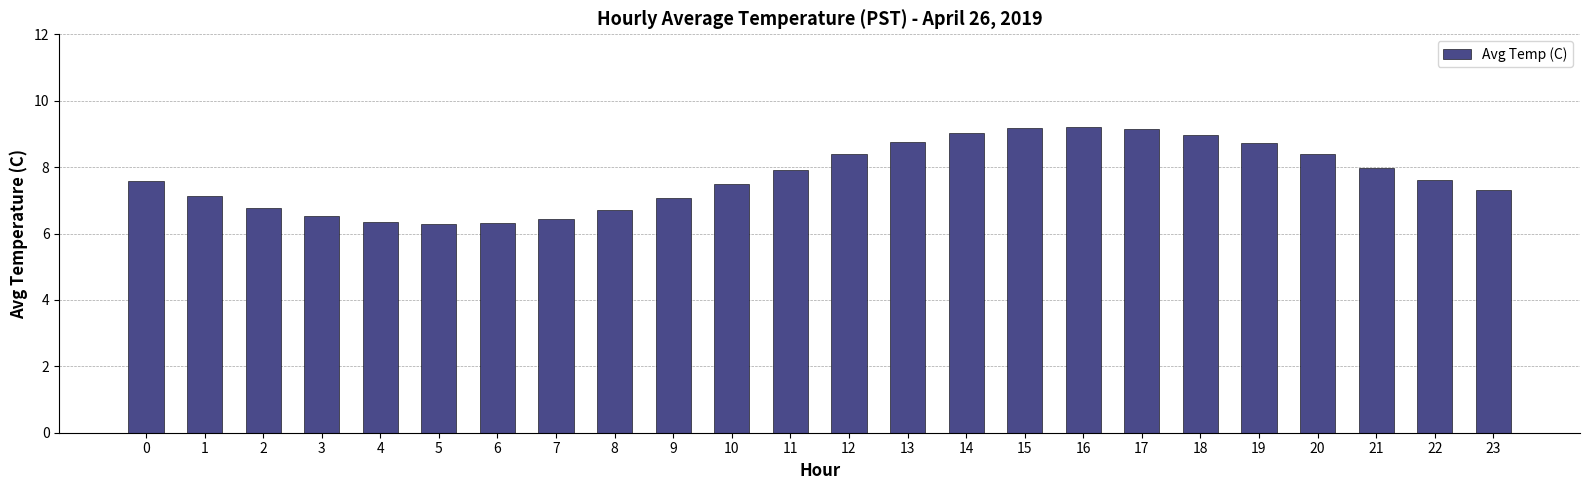

What is the greatest value displayed?

9.2